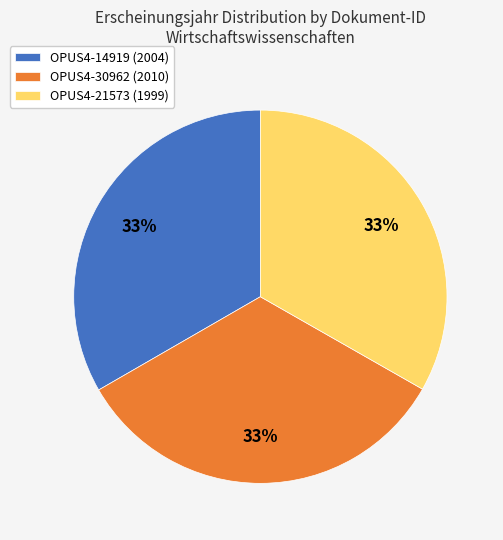

True or false: OPUS4-30962 (2010) accounts for 26% of the total.

False